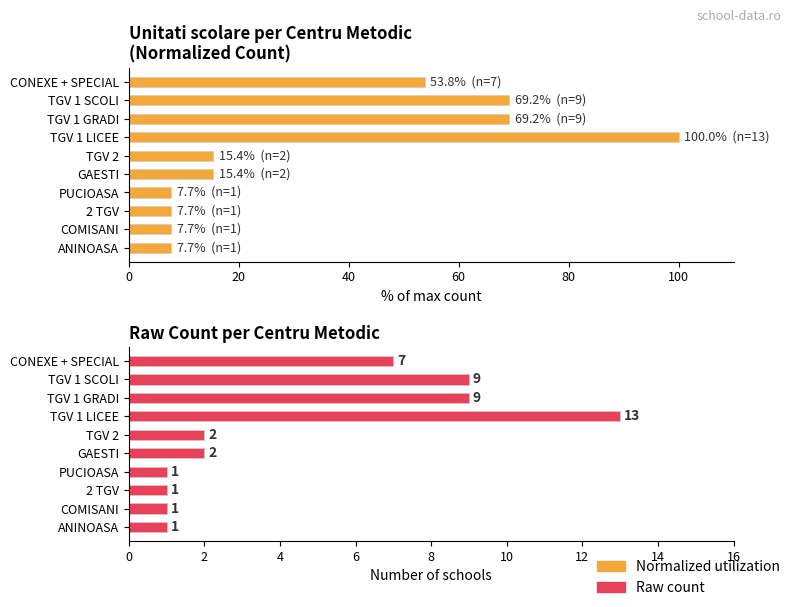

What is the average value of the School Count (raw) series?

4.6